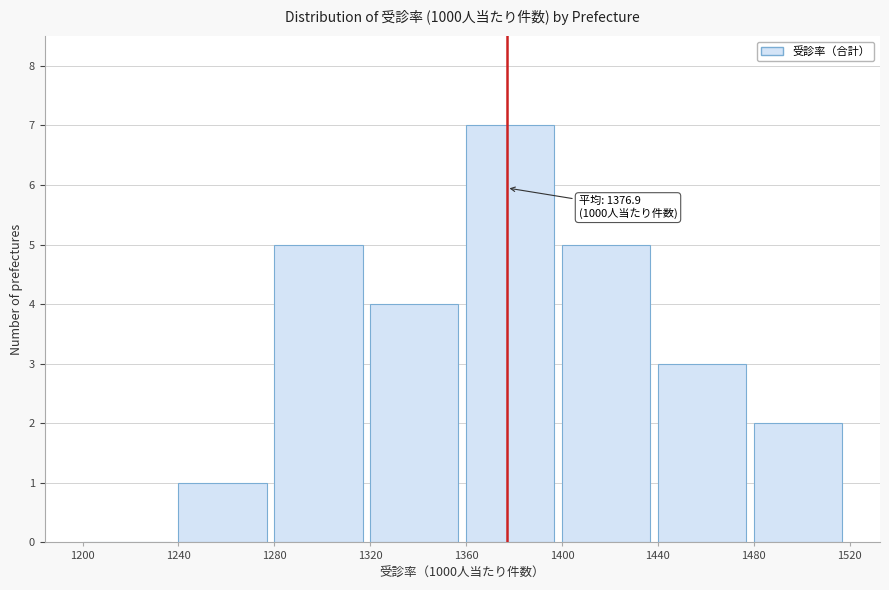

Which range on the x-axis has the tallest bar?

1360 to 1400